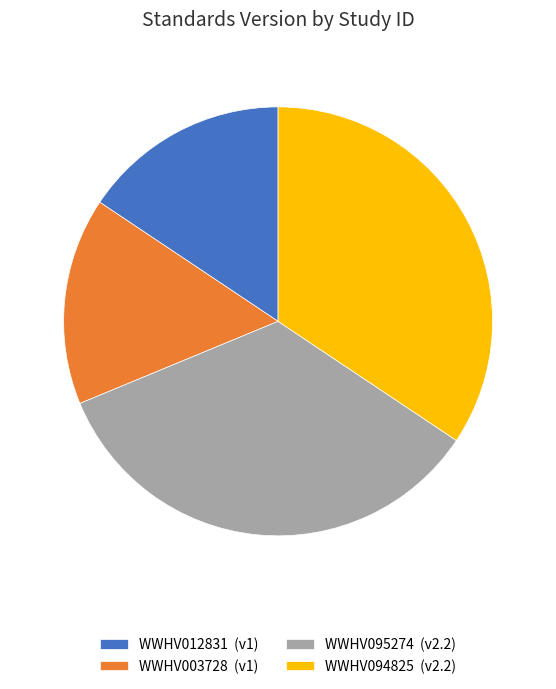

What is the ratio of the value at WWHV094825 to the value at WWHV003728?

2.2